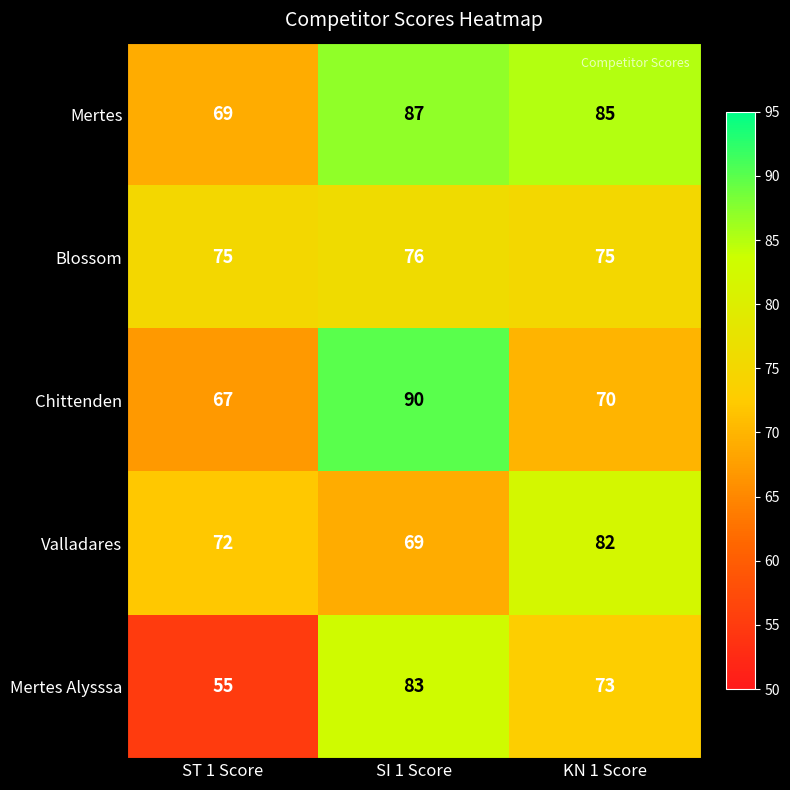

True or false: Valladares has a value of 49 at KN 1 Score.

False